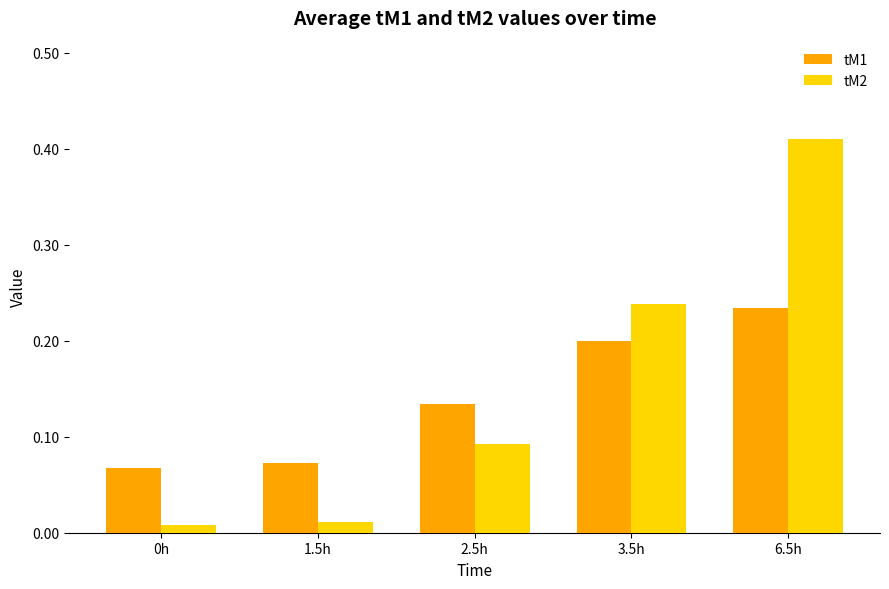

What is the label of the 3rd bar from the left?

2.5h